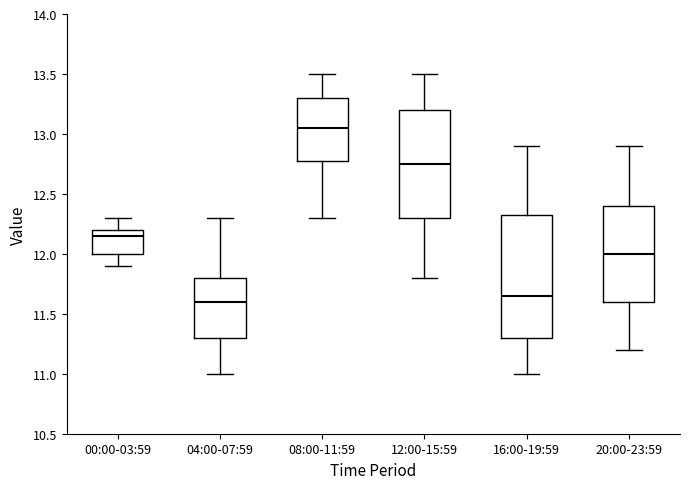

Comparing the boxes themselves (not the whiskers), which one is the tallest?

16:00-19:59